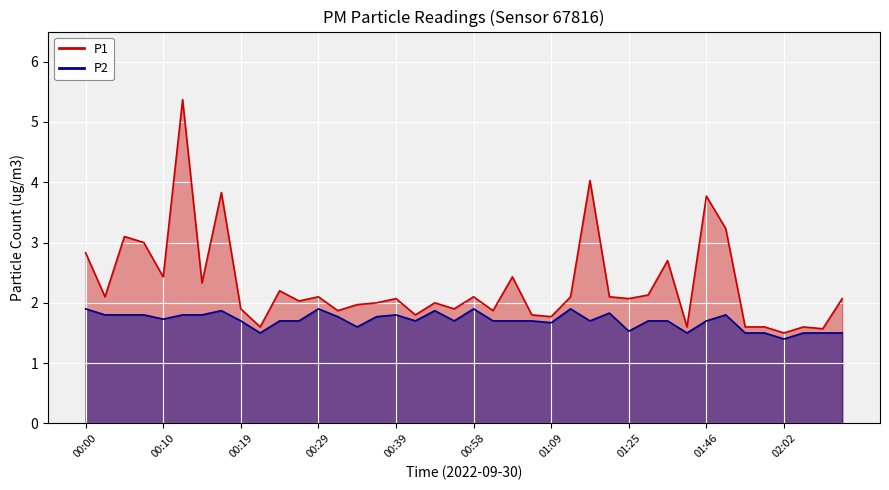

At 00:41, list the series in order from smallest to largest.

P2, P1